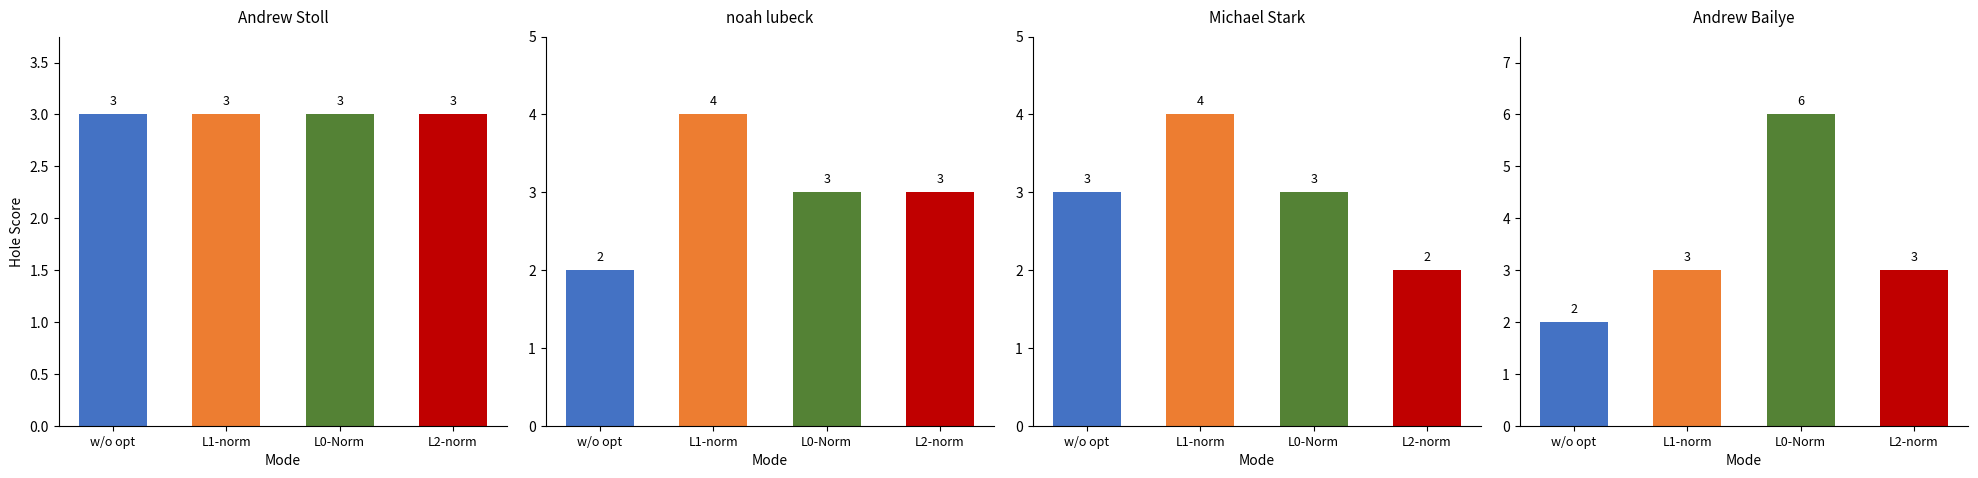

At which label is Andrew Stoll closest to 3?

w/o opt